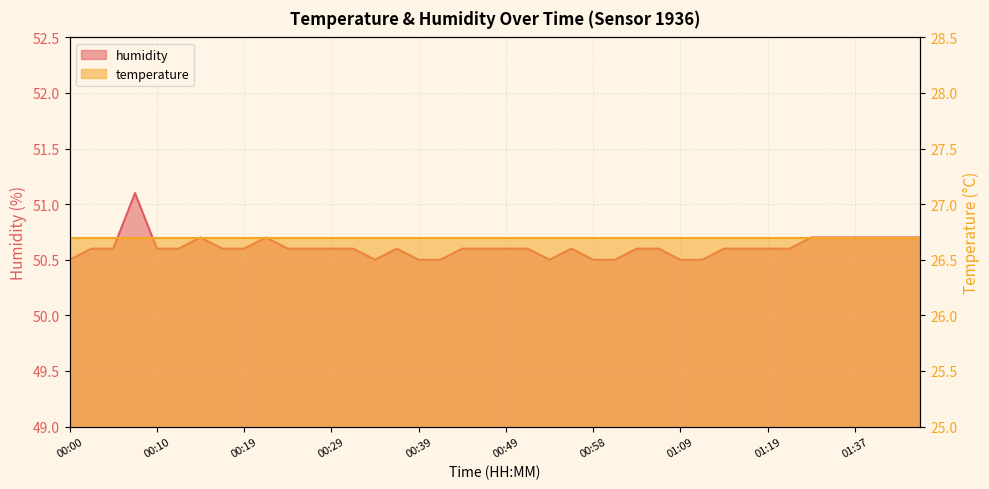

How many categories are shown in the chart?

40